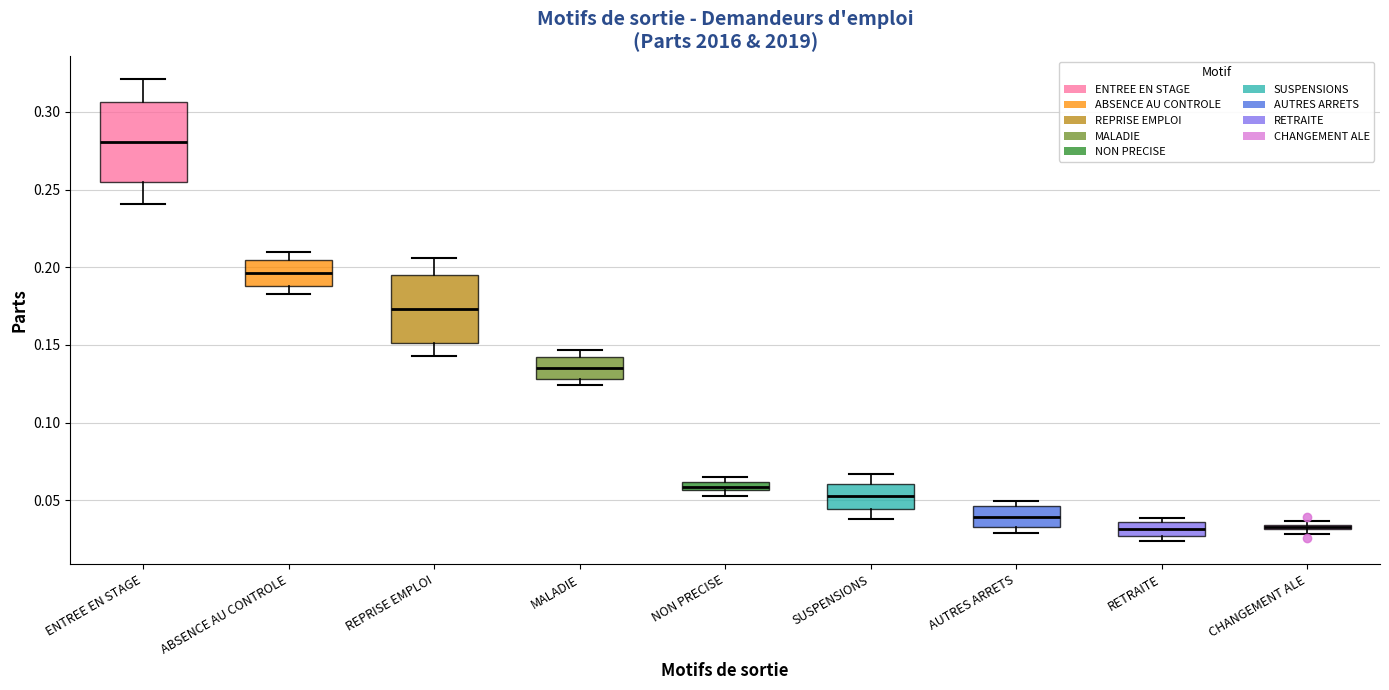

Comparing the boxes themselves (not the whiskers), which one is the tallest?

ENTREE EN STAGE